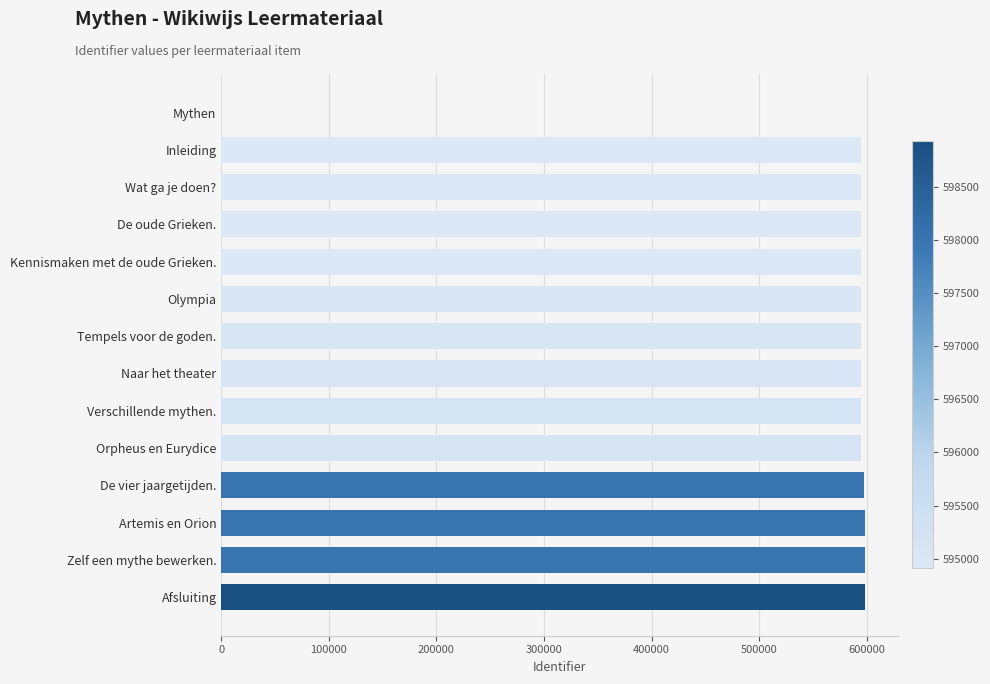

Is it true that the value at Afsluiting is 598927?

True